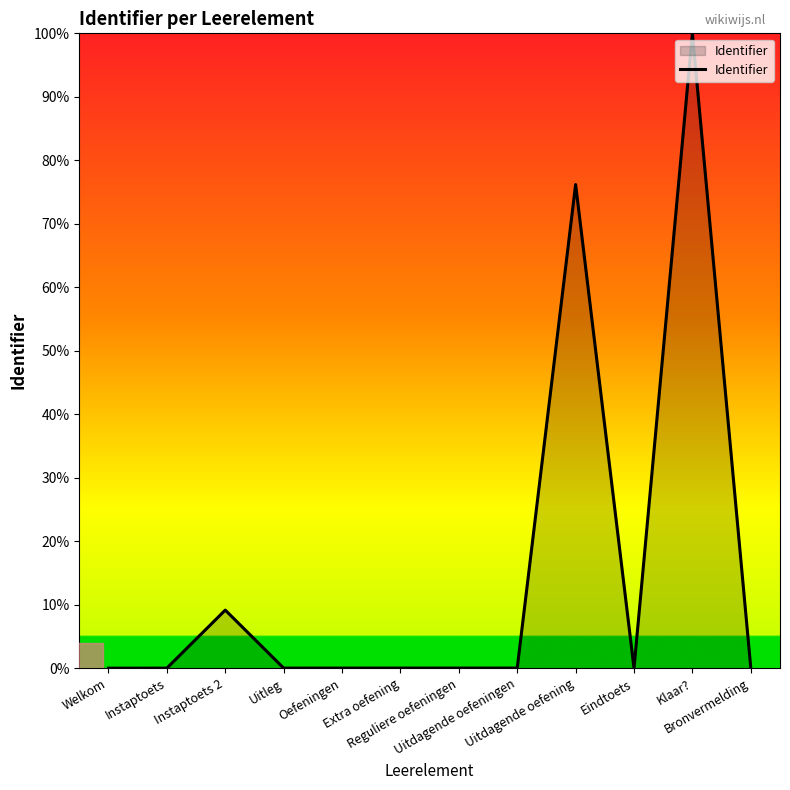

What is the difference between the maximum and minimum values?

100.0